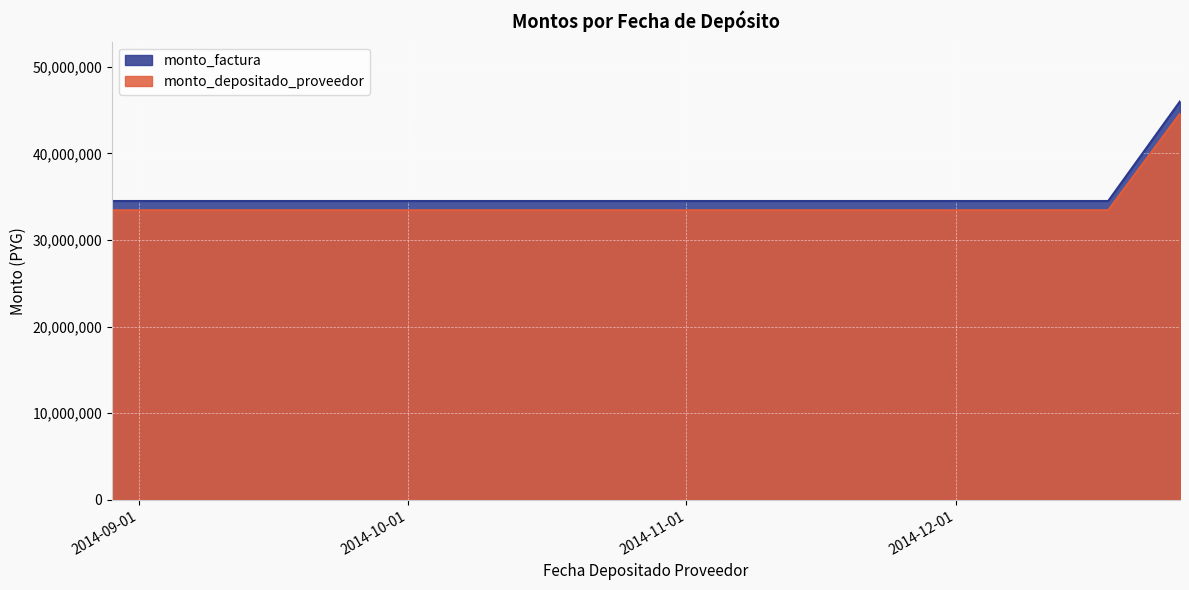

Between 2014-08-29 and 2014-12-26, which series saw the biggest shift?

monto_factura